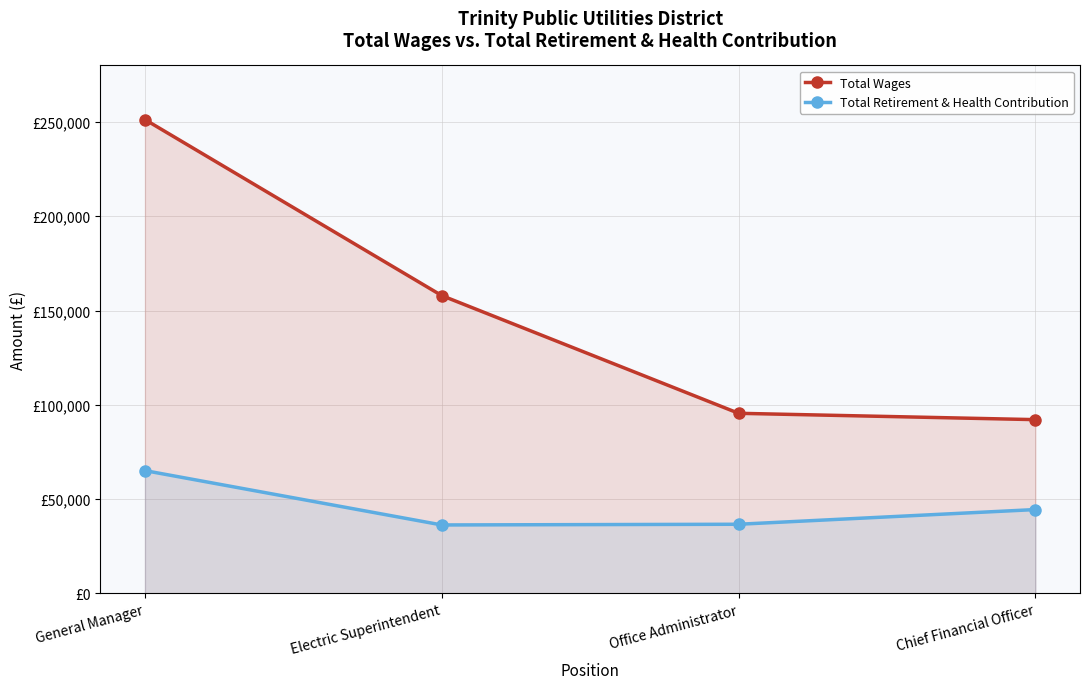

True or false: Total Wages and Total Retirement & Health Contribution intersect in this chart.

False